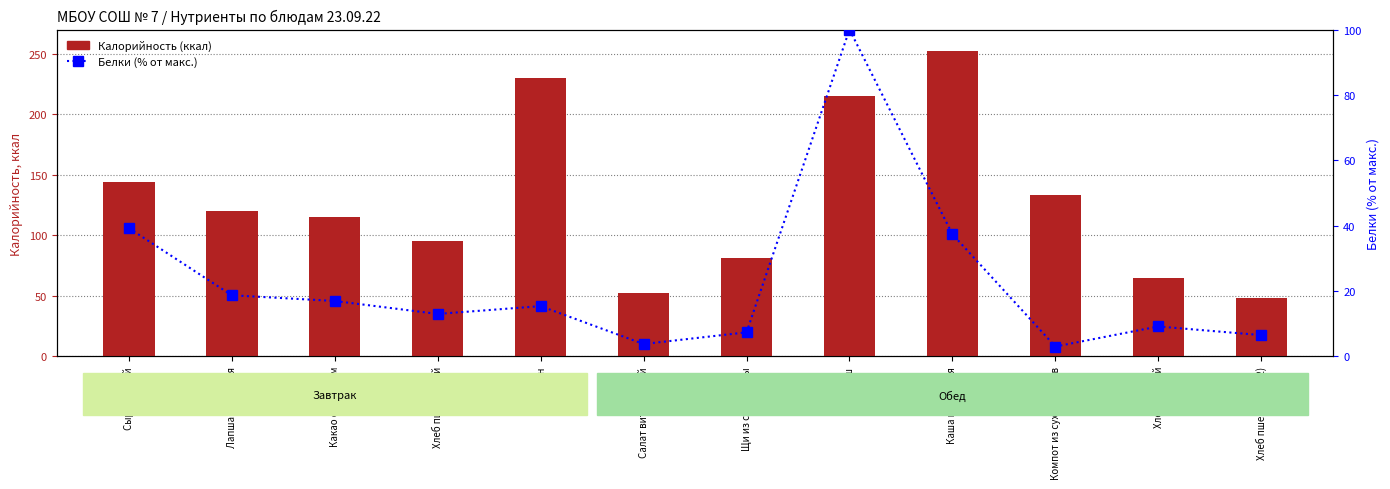

Which series has the largest total across all categories?

Калорийность (ккал)